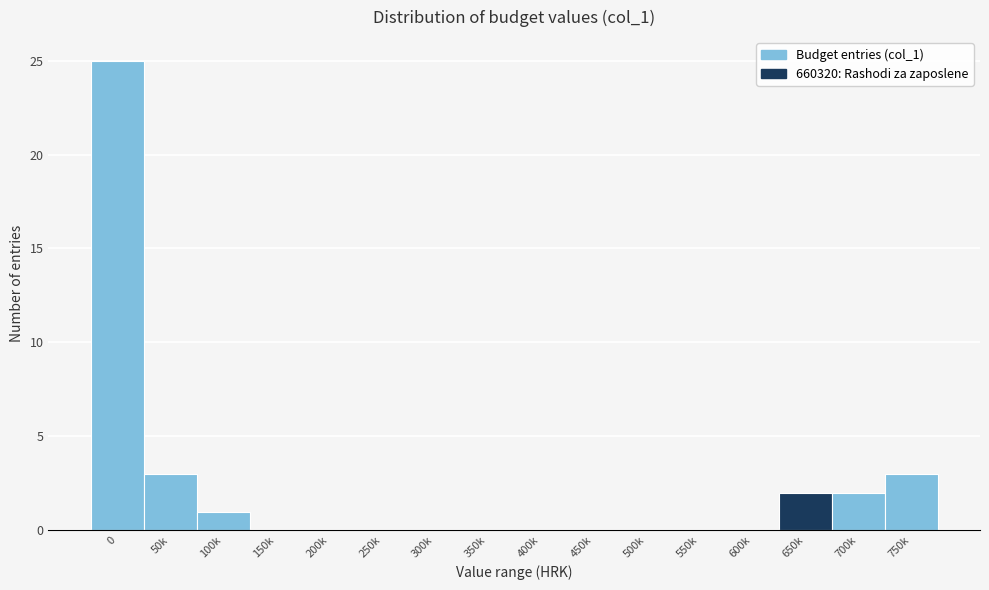

Reading right to left, transcribe all the data shown in this chart.

750k=3	700k=2	650k=2	600k=0	550k=0	500k=0	450k=0	400k=0	350k=0	300k=0	250k=0	200k=0	150k=0	100k=1	50k=3	0=25